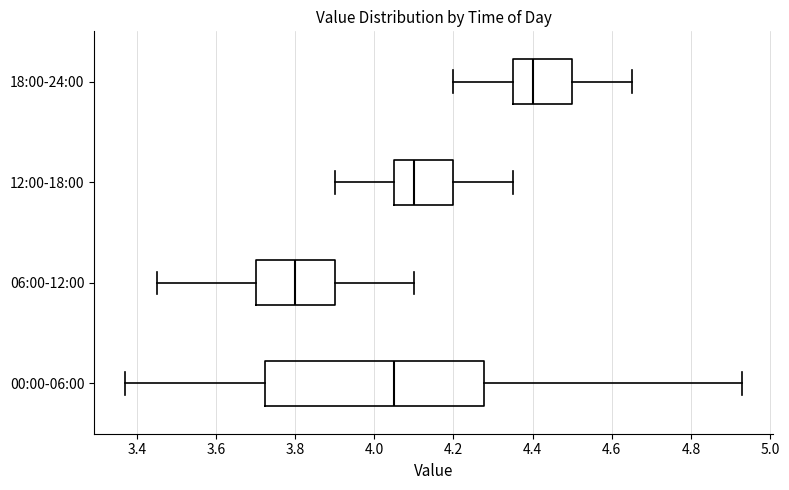

Comparing the boxes themselves (not the whiskers), which one is the widest?

00:00-06:00